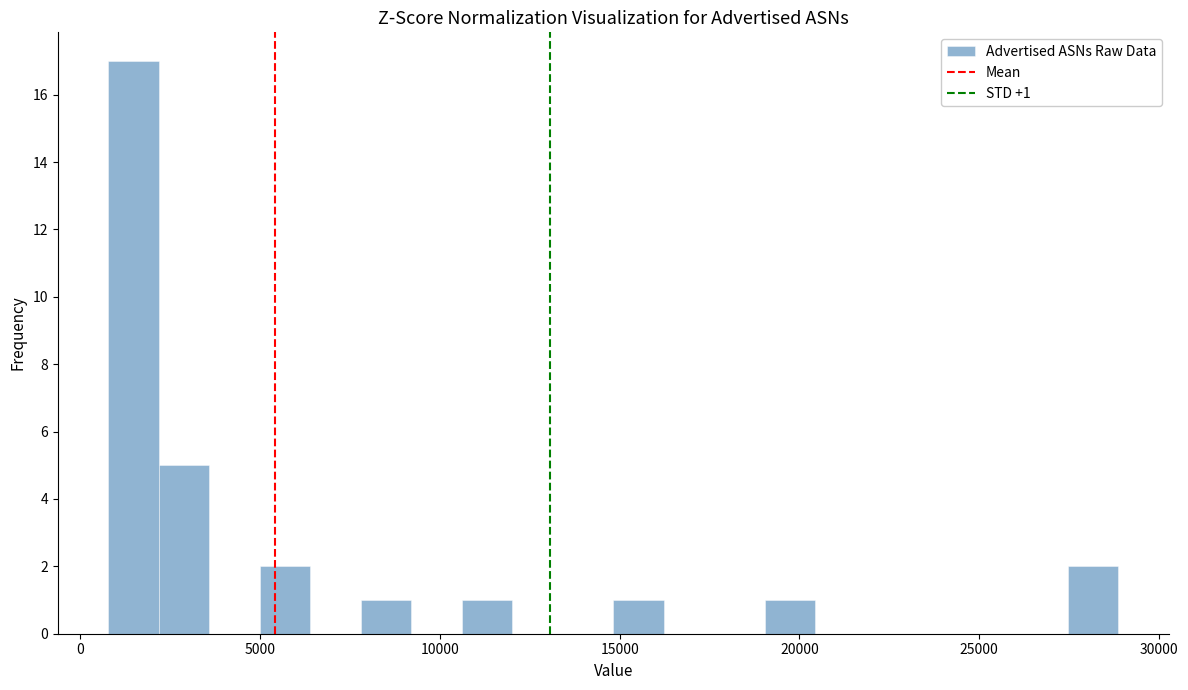

Read against the x-axis, roughly where is the centre of the tallest bar?

1500